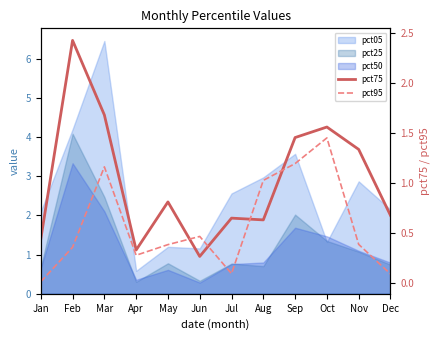

At which label does pct95 reach its minimum?

Jan